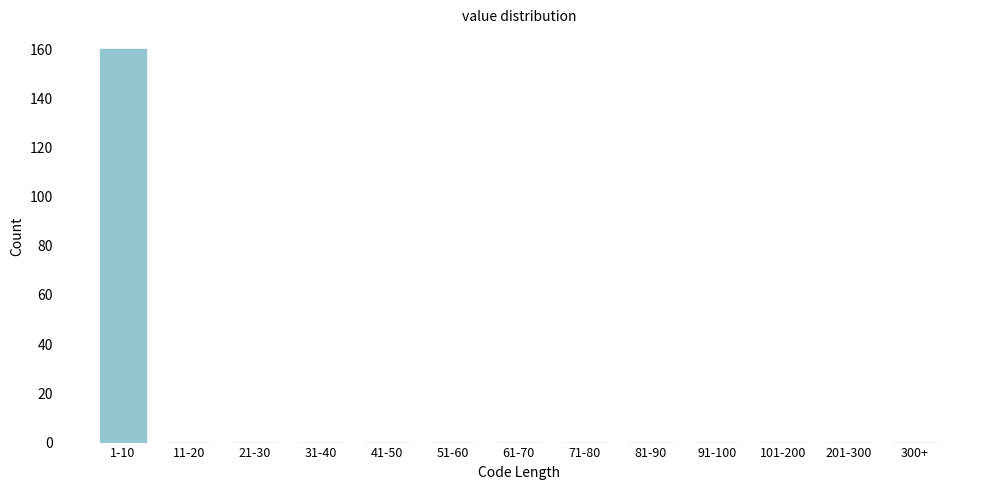

Reading left to right, list all the values displayed in this chart.

1-10=160	11-20=0	21-30=0	31-40=0	41-50=0	51-60=0	61-70=0	71-80=0	81-90=0	91-100=0	101-200=0	201-300=0	300+=0